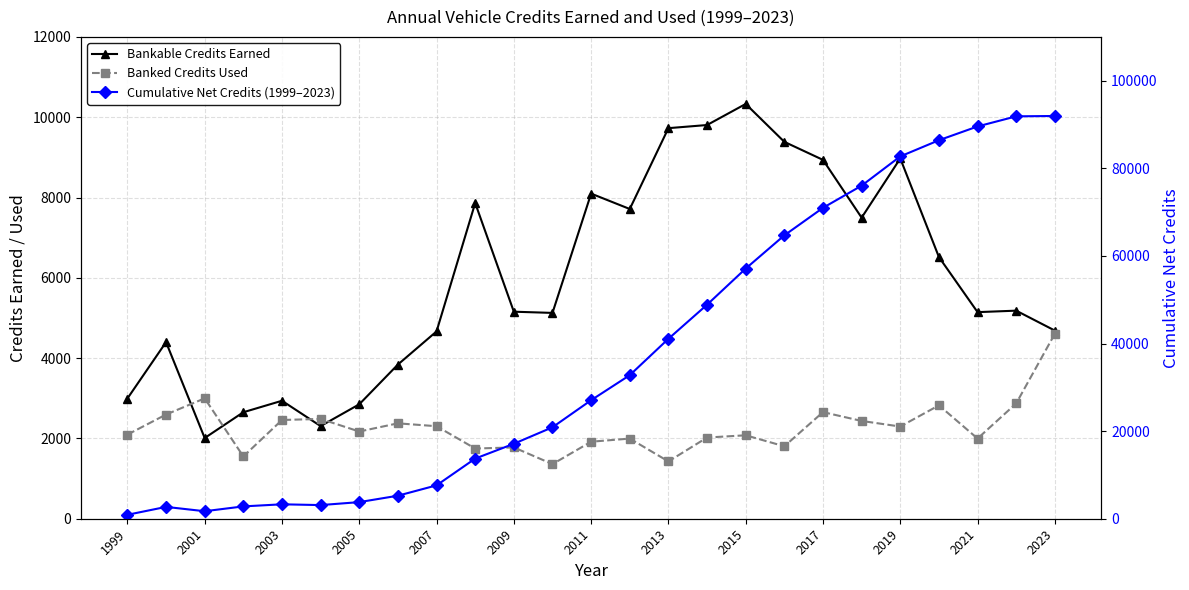

Does the chart have visible grid lines?

Yes